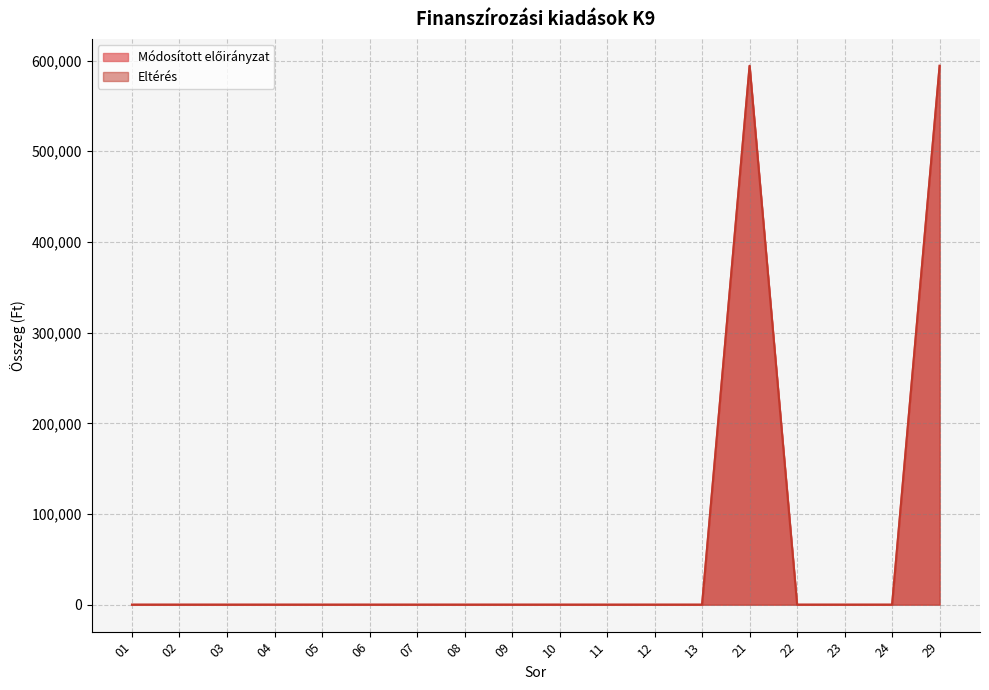

How many values in the Eltérés series exceed 0?

2